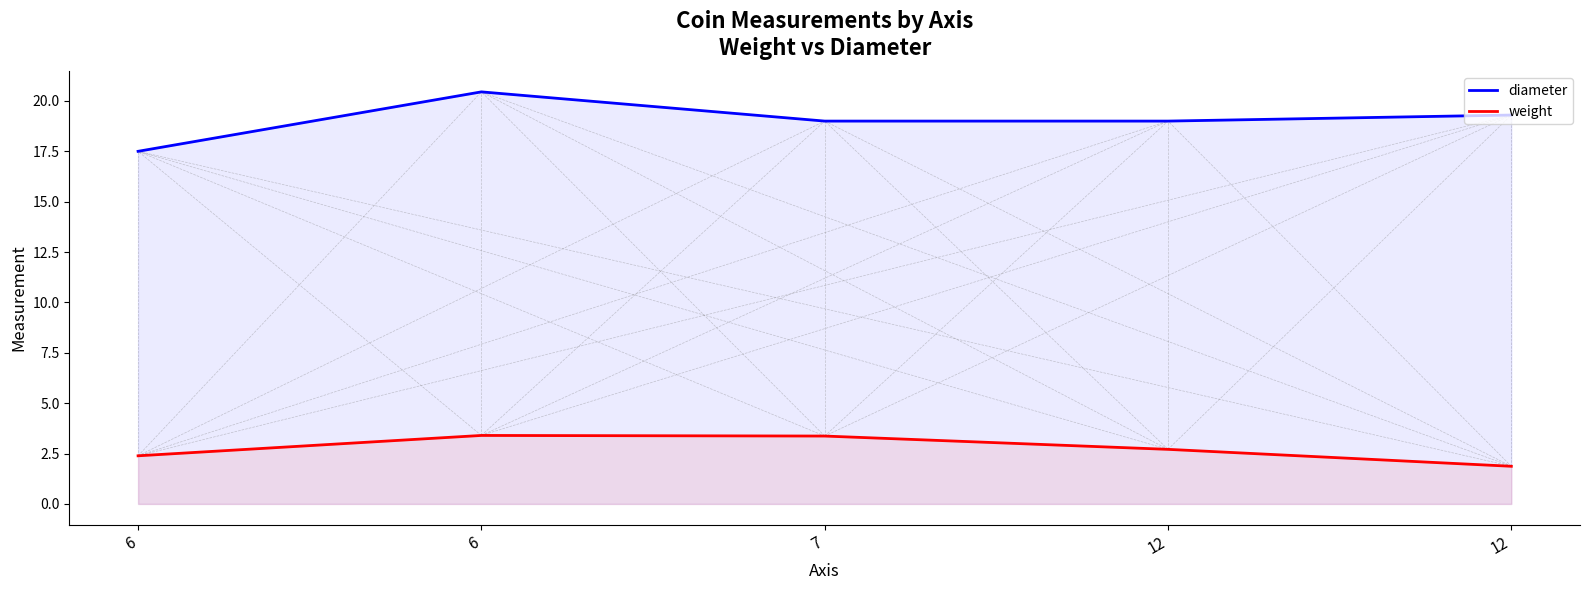

List the series in order of their overall mean, lowest first.

weight, diameter